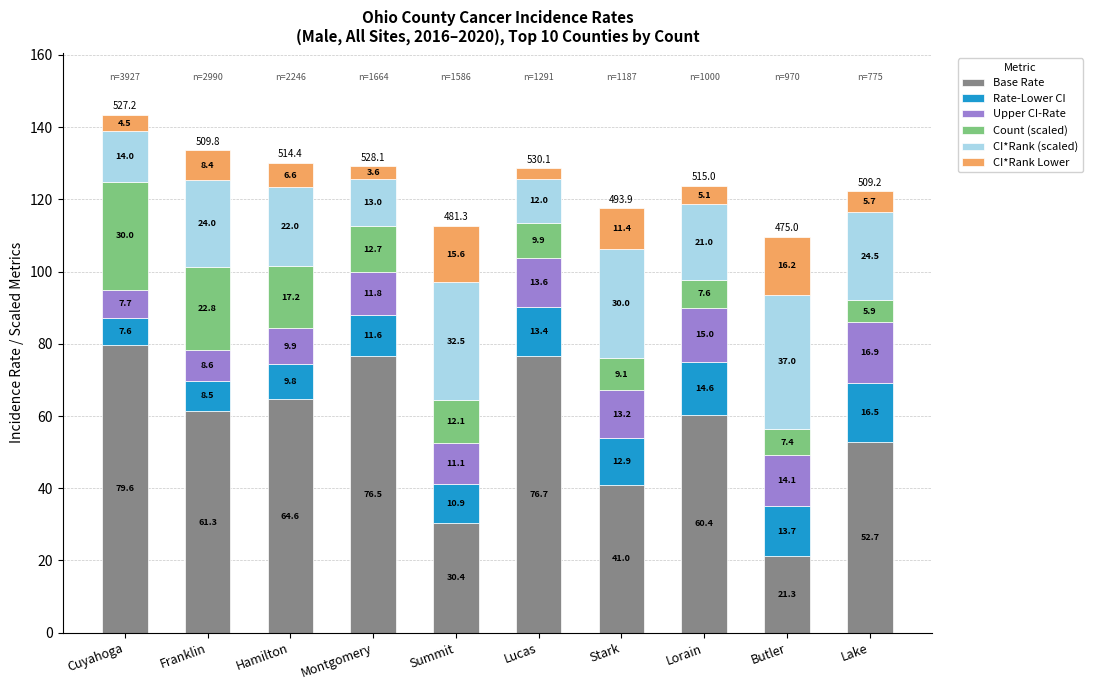

How many data points in Base Rate are less than 61?

5